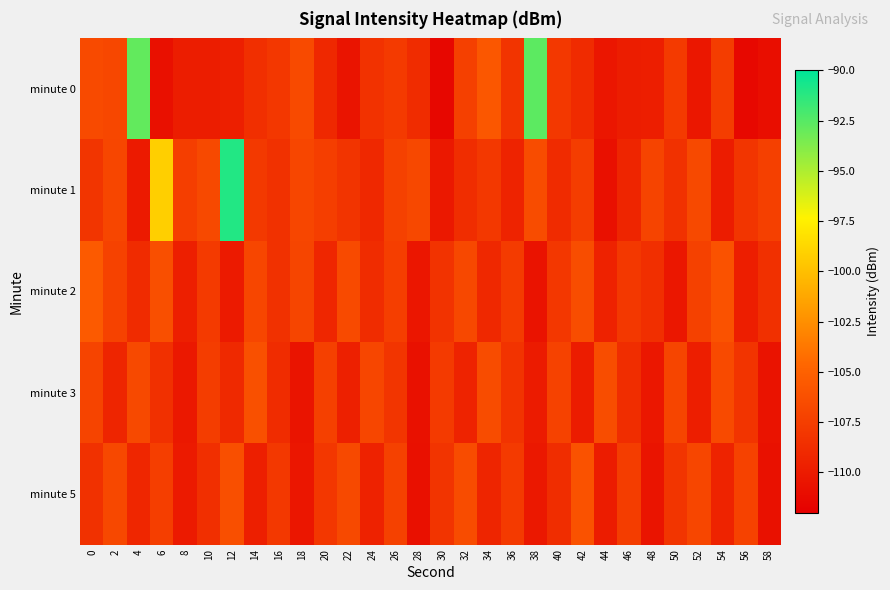

Which has a higher value, 36 or 14?

36